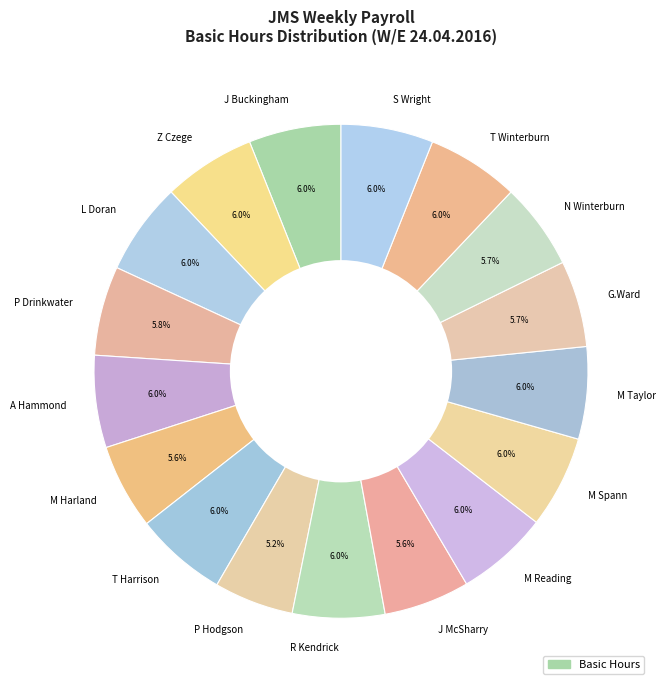

What percentage is NOT represented by G.Ward?

94.3%